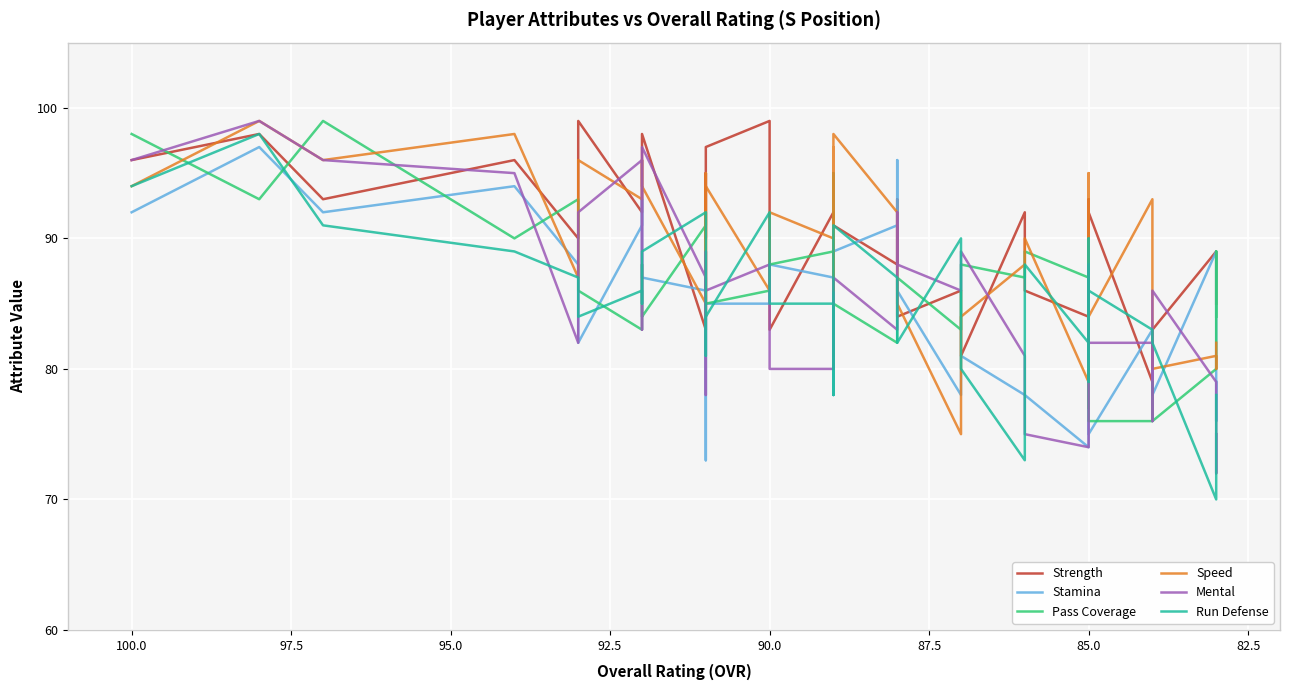

Which series ends up on top after the final intersection of Strength and Stamina?

Strength